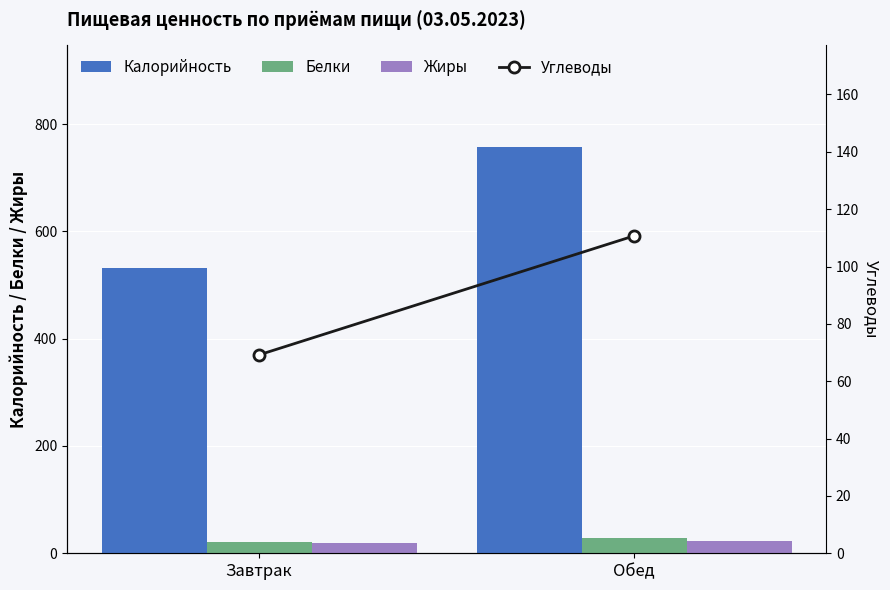

Reading right to left, transcribe all the data shown in this chart.

Калорийность: Обед=757.4	Завтрак=531.6
Белки: Обед=27.6	Завтрак=21.0
Жиры: Обед=22.9	Завтрак=19.1
Углеводы: Обед=110.7	Завтрак=69.2